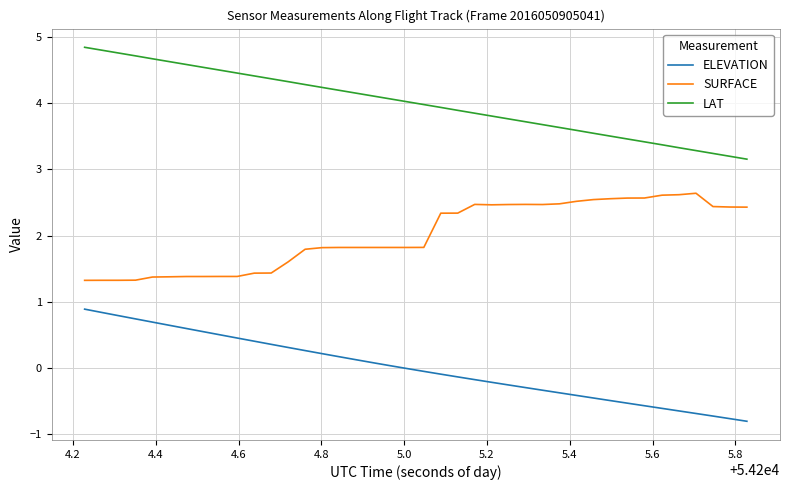

Rank the series by their average value, from highest to lowest.

LAT, SURFACE, ELEVATION